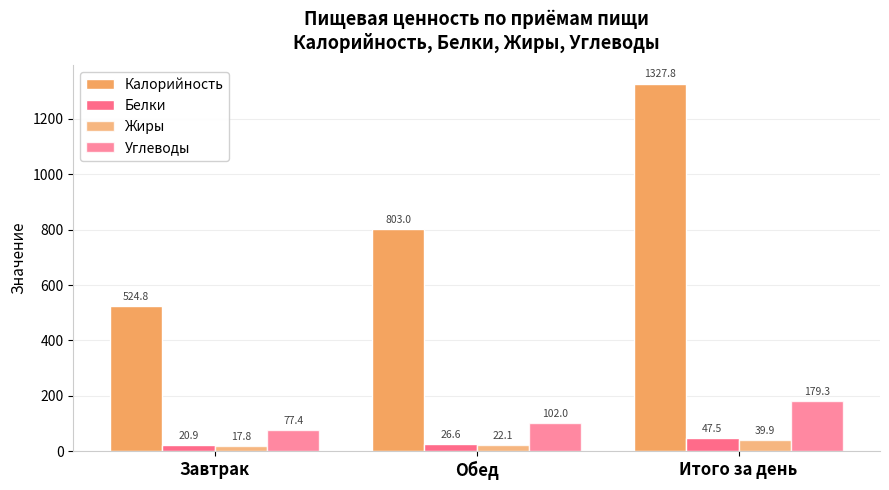

What is the difference between the maximum and minimum values in the Белки series?

26.7